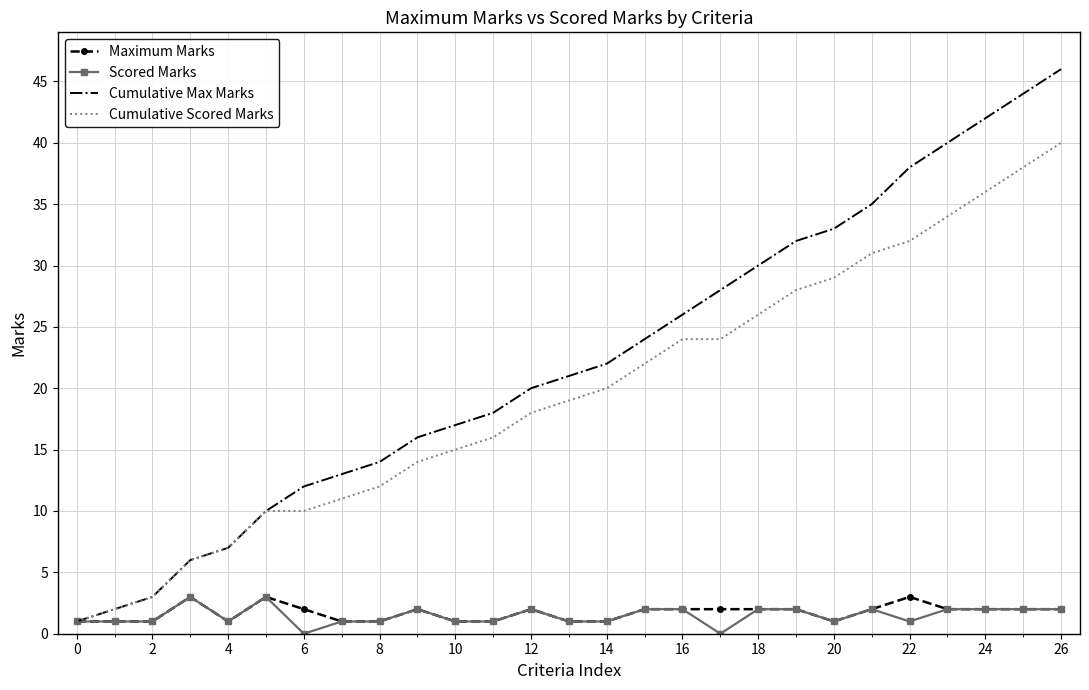

Which series has the largest range (max minus min)?

Cumulative Max Marks